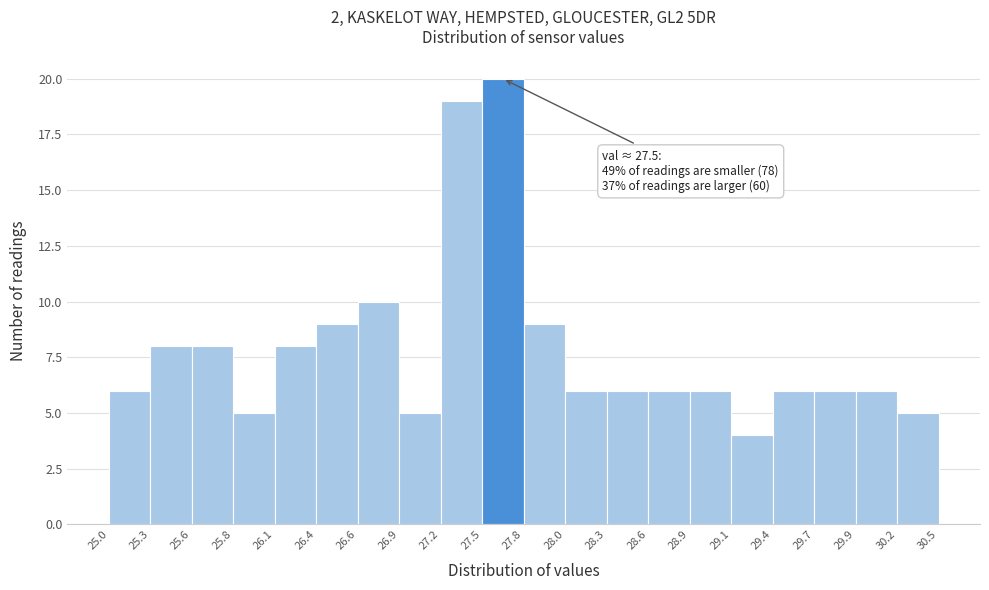

Over which range of the x-axis is the bar tallest?

27.5 to 27.8